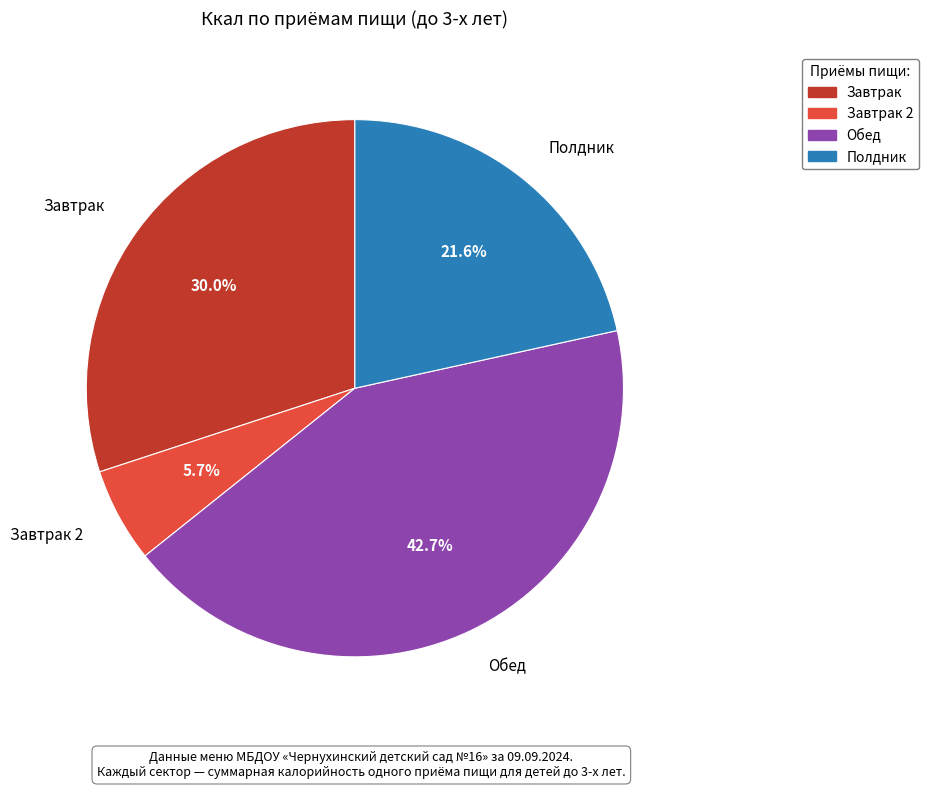

Is there a majority slice in this chart?

No